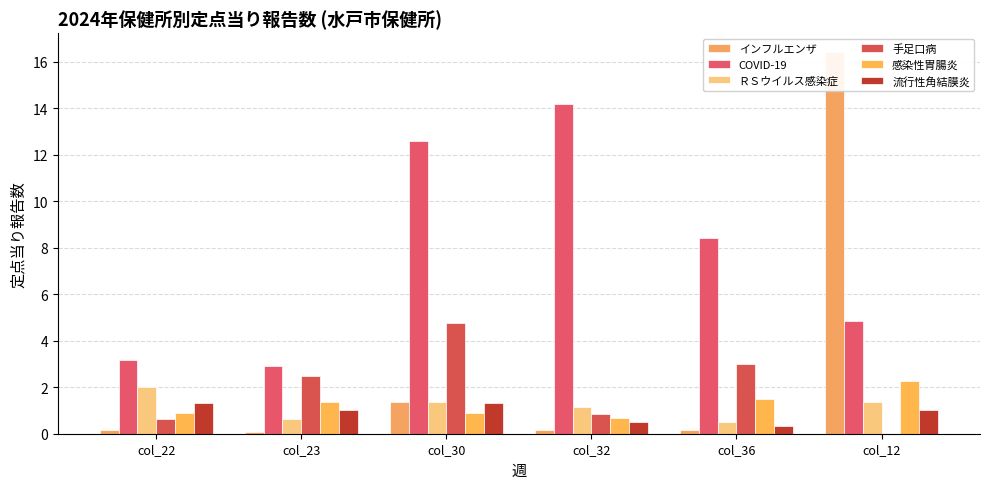

Does the chart contain any negative values?

No